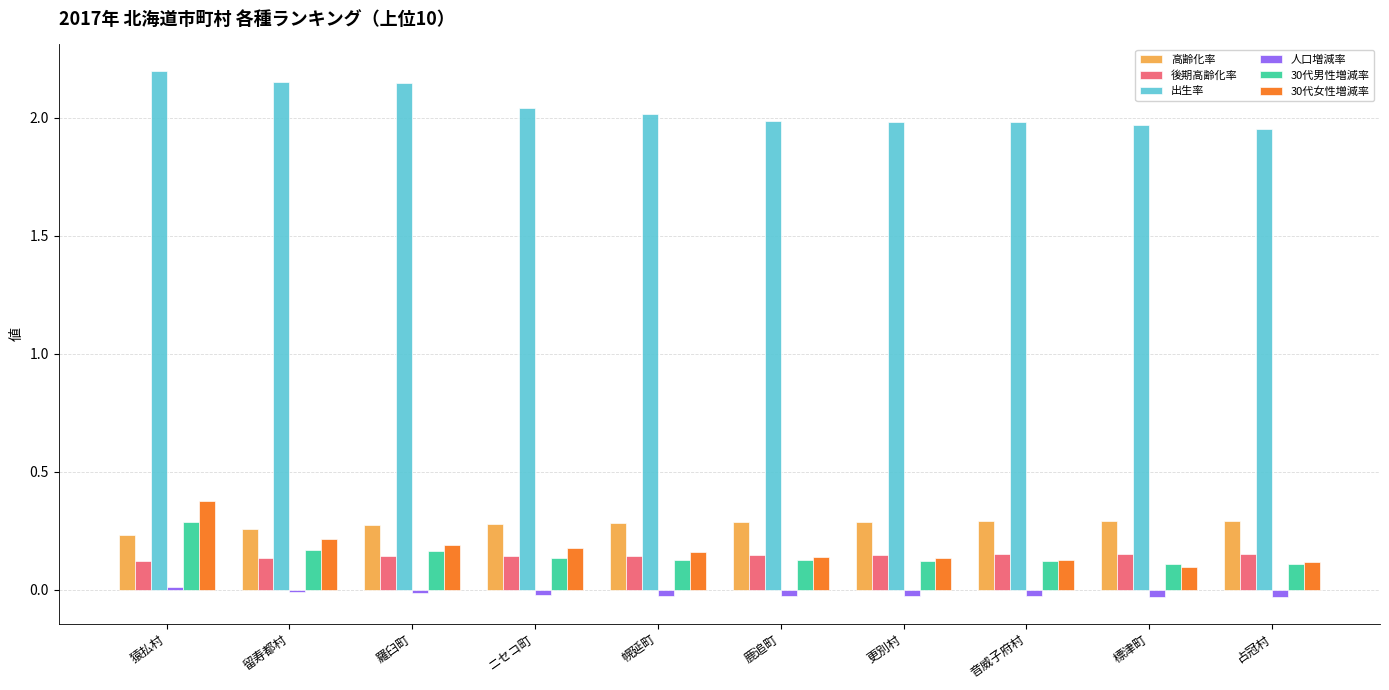

The 後期高齢化率 series shows 0.1 at 音威子府村. True or false?

True